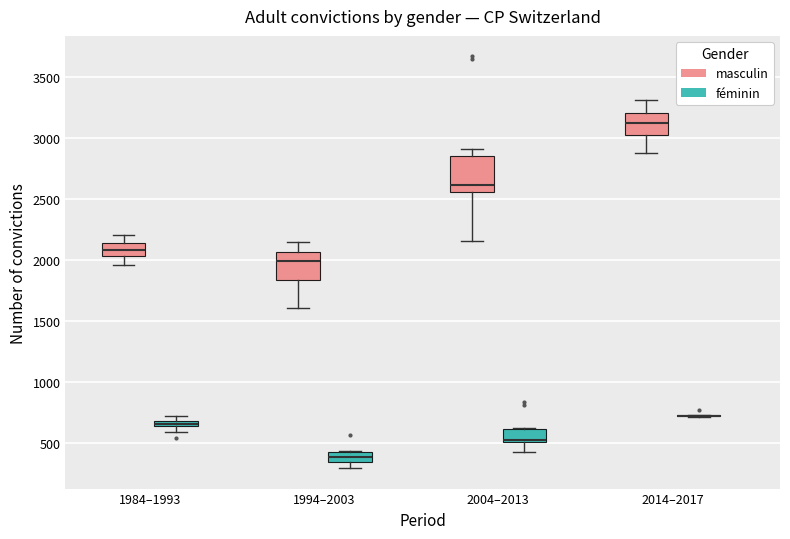

Where is the upper edge of the box for 2004–2013 (féminin) on the y-axis? The values are not printed on the chart, so give them approximately, as read against the axis.

600